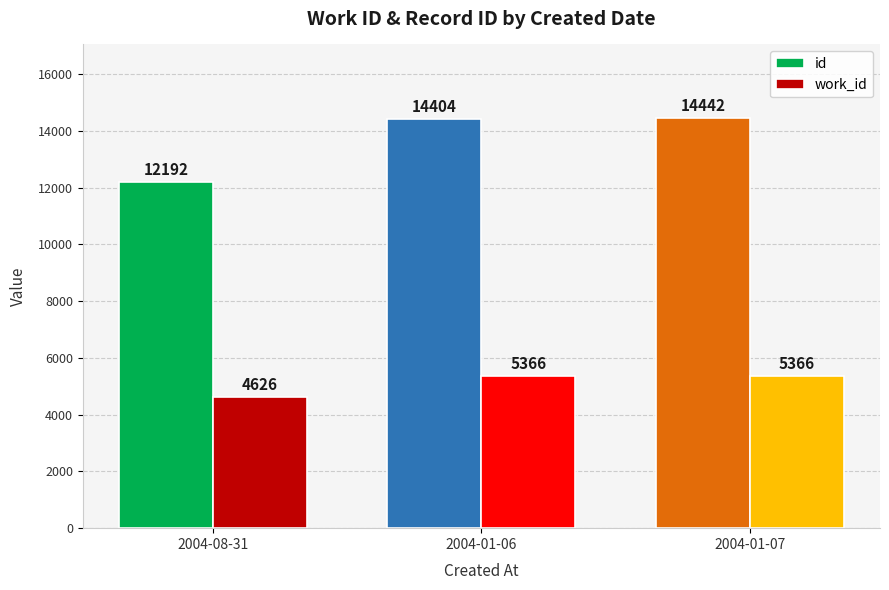

Which series has the largest total across all categories?

id